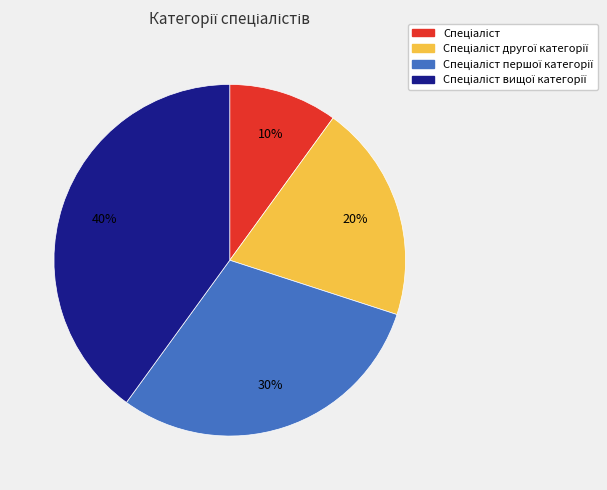

To the nearest percent, what is the difference between the largest and smallest slice percentages?

30%